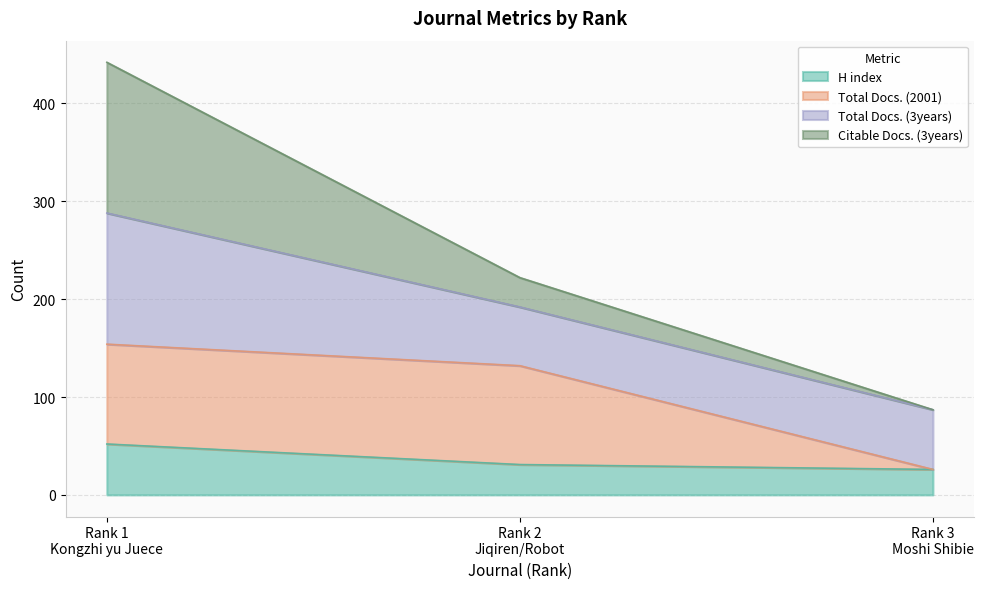

What is the minimum value shown in the chart?

26